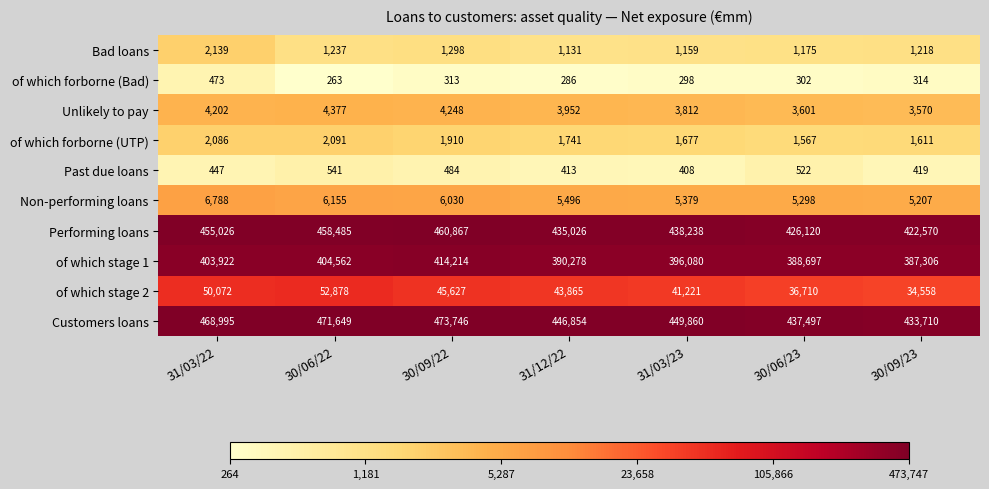

What value does the Bad loans series have at 31/03/22?

2139